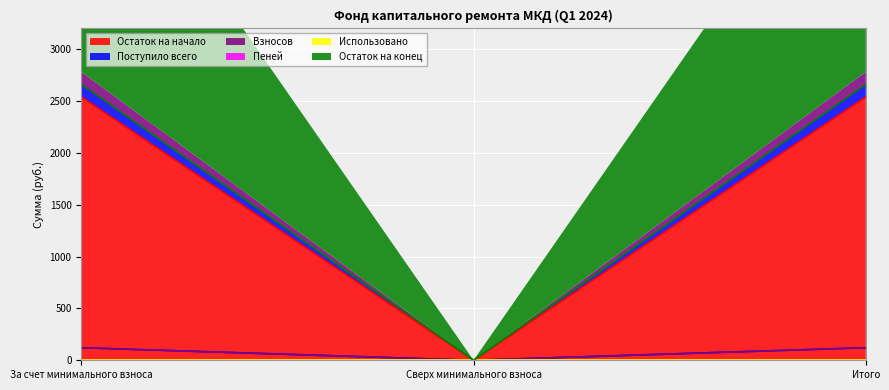

What is the spread (max minus min) of values at За счет минимального взноса?

2660.9